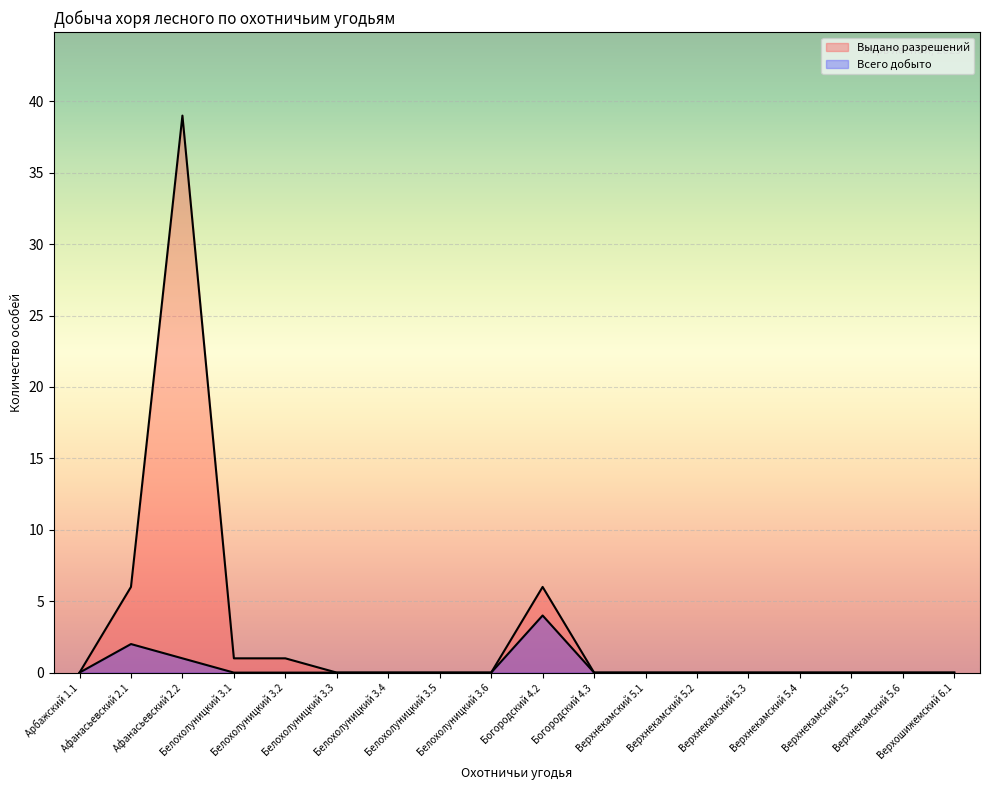

At which label is Выдано разрешений closest to 19?

Афанасьевский 2.1